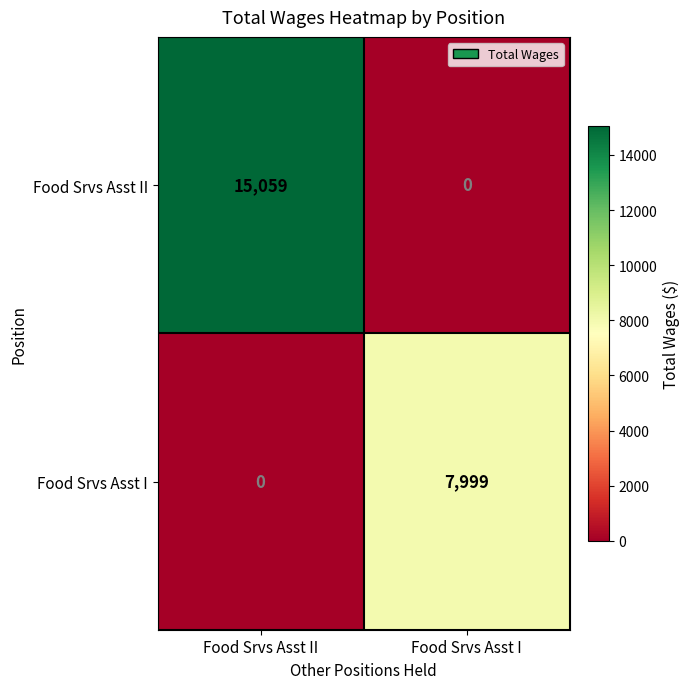

Reading left to right, transcribe all the data shown in this chart.

Food Srvs Asst II: 15059	0
Food Srvs Asst I: 0	7999